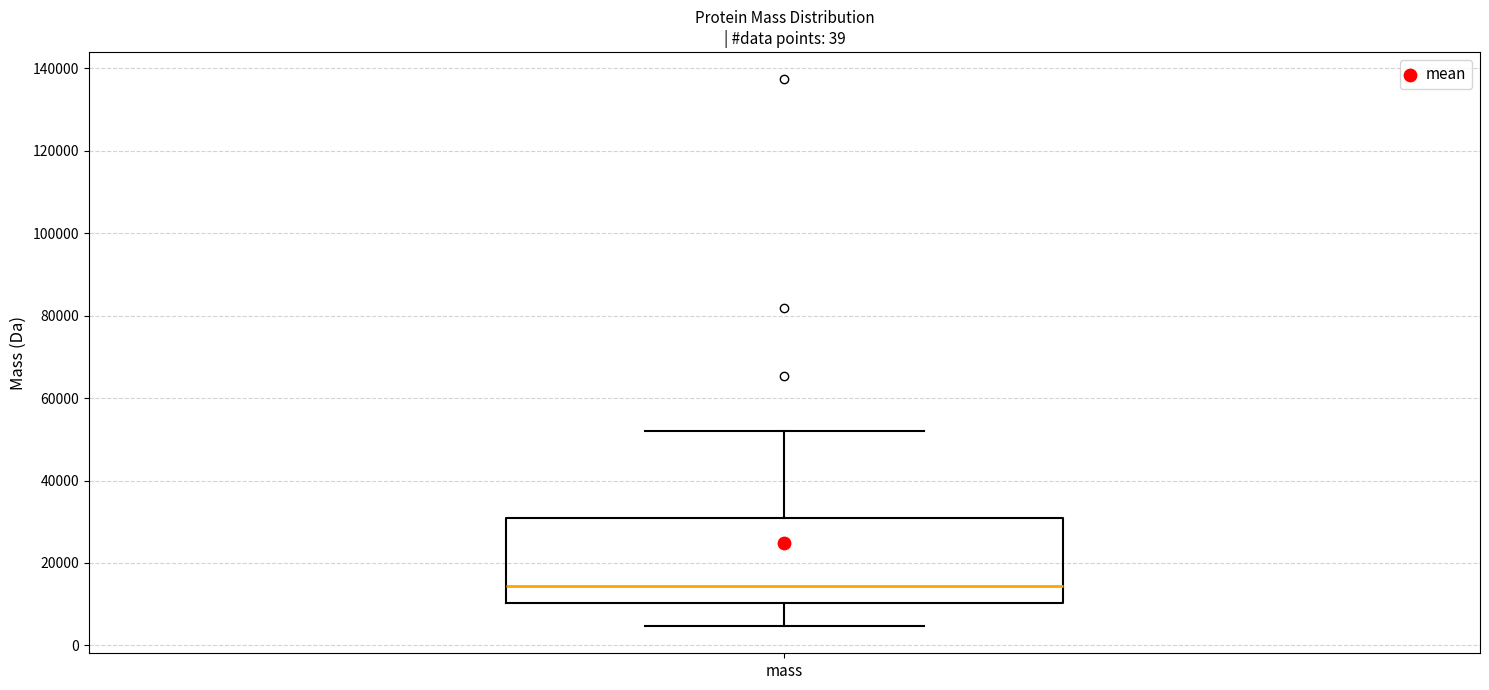

Where is the upper edge of the box for mass on the y-axis? The values are not printed on the chart, so give them approximately, as read against the axis.

30000